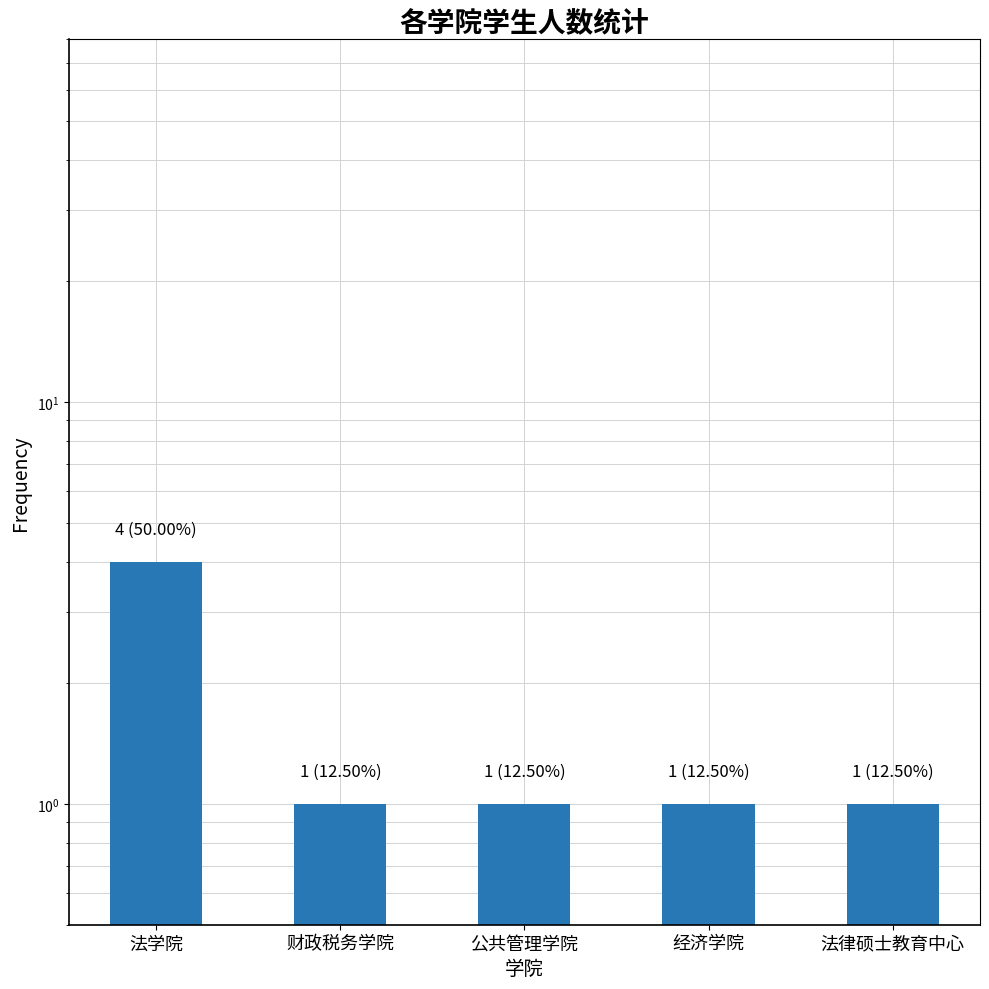

What is the ratio of the value at 公共管理学院 to the value at 财政税务学院?

1.0